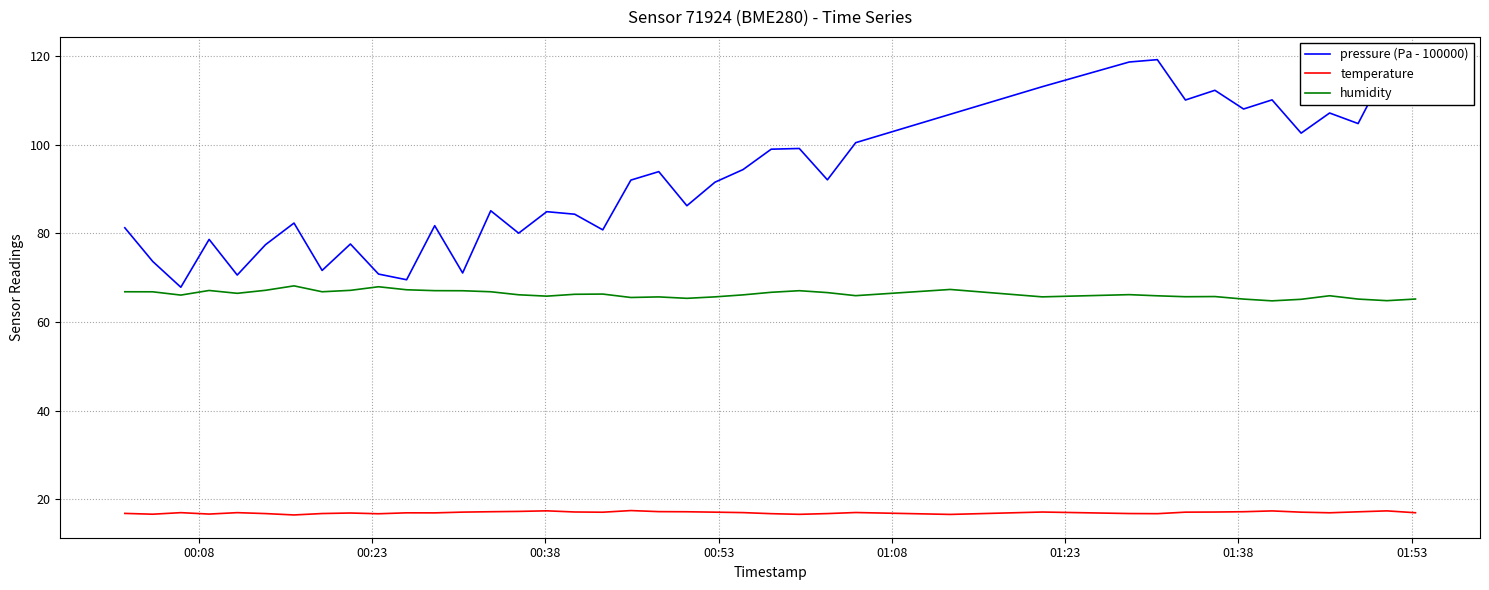

What is the greatest value displayed?

119.2